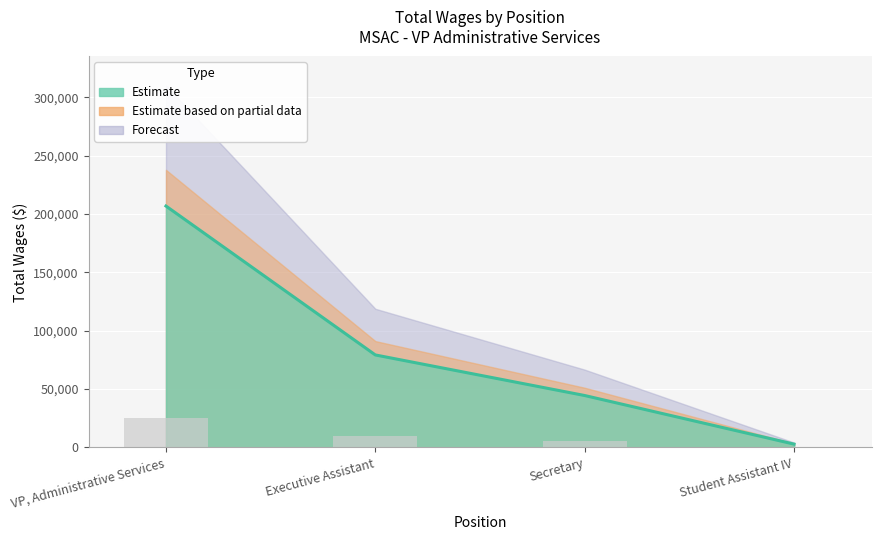

Where is the data nearest to the value 104701?

Executive Assistant